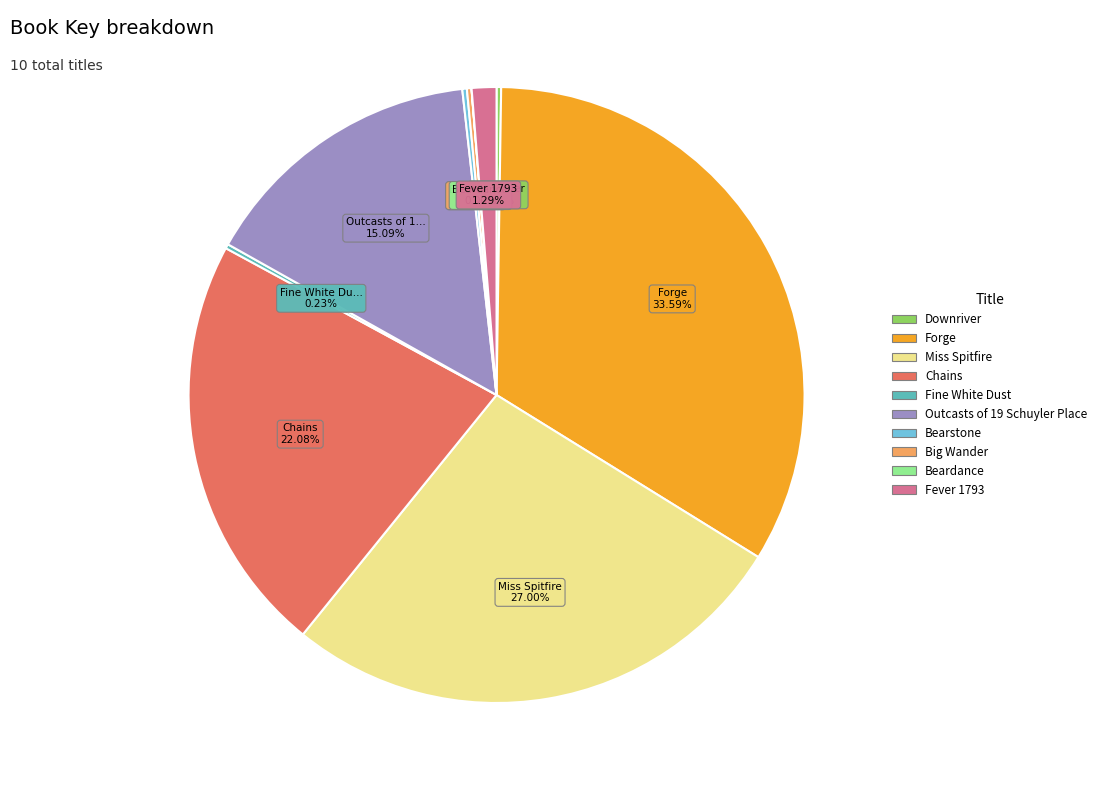

Which has a higher value, Fever 1793 or Miss Spitfire?

Miss Spitfire